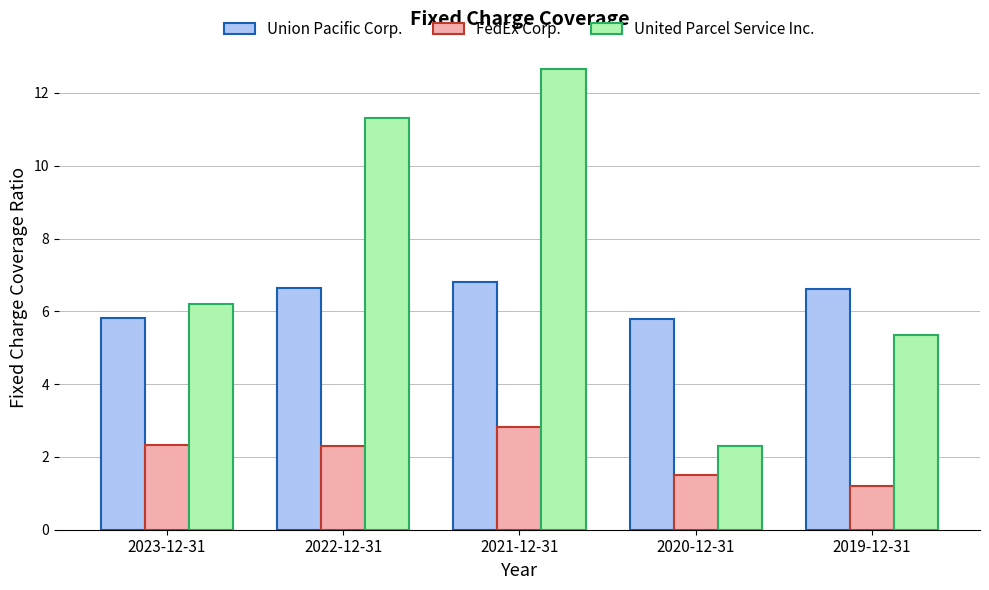

The United Parcel Service Inc. series shows 1.3 at 2020-12-31. True or false?

False